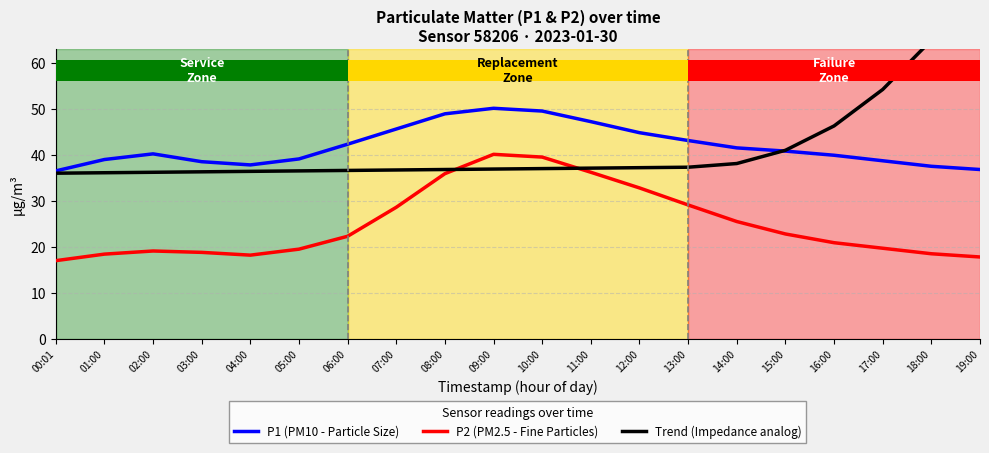

What is the label of the 15th bar from the right?

05:00